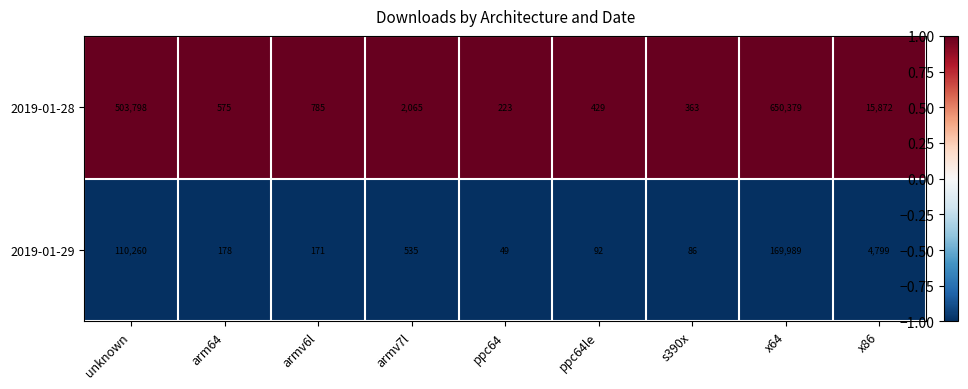

Is the value of 2019-01-29 at x64 greater than the value of 2019-01-28 at s390x?

Yes